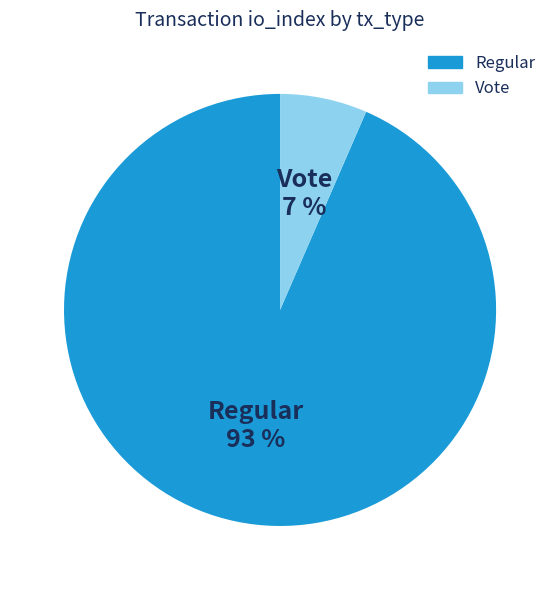

To the nearest percent, what percentage of the pie is Regular?

93%